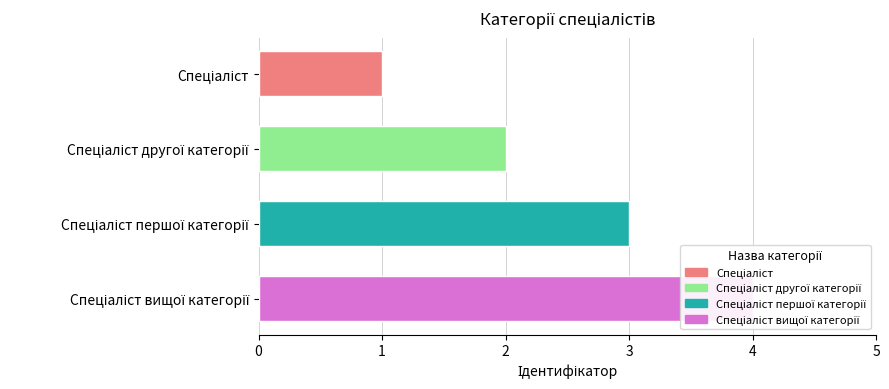

The chart shows a value of 5 at Спеціаліст першої категорії. True or false?

False